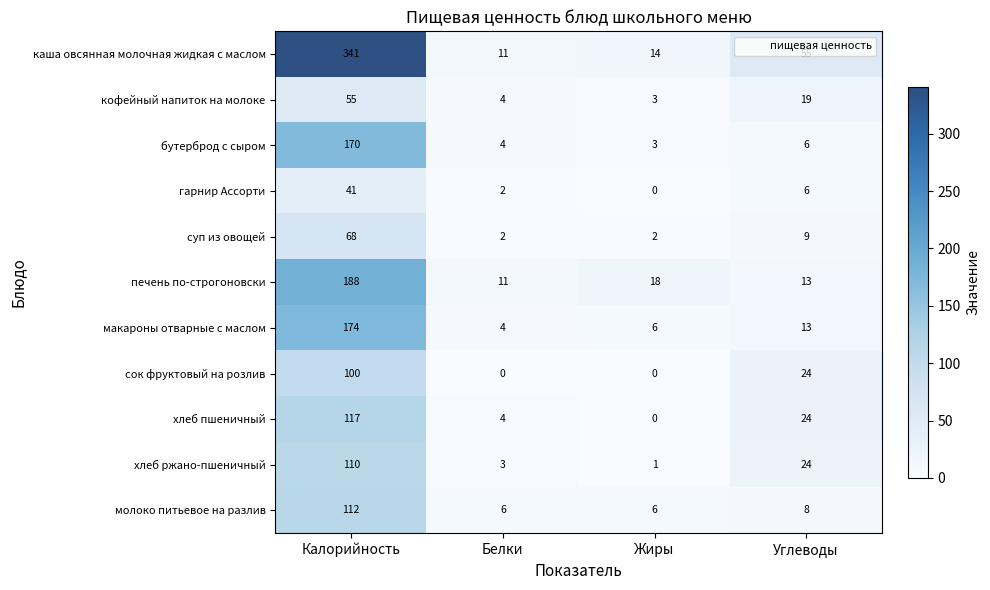

What is the approximate value of хлеб ржано-пшеничный at Белки, to the nearest 5?

5